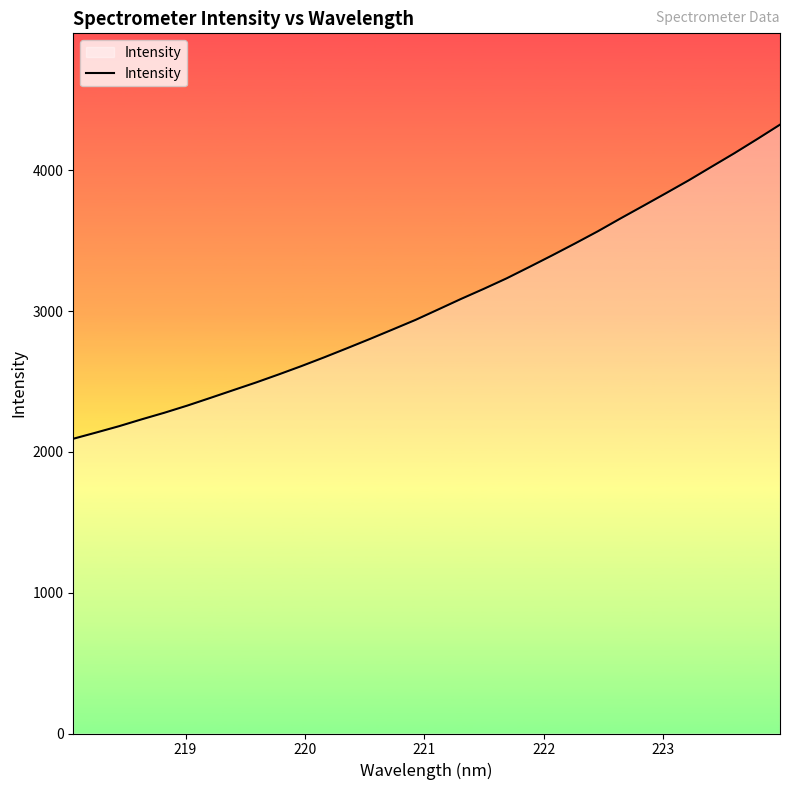

What is the greatest value displayed?

4325.2